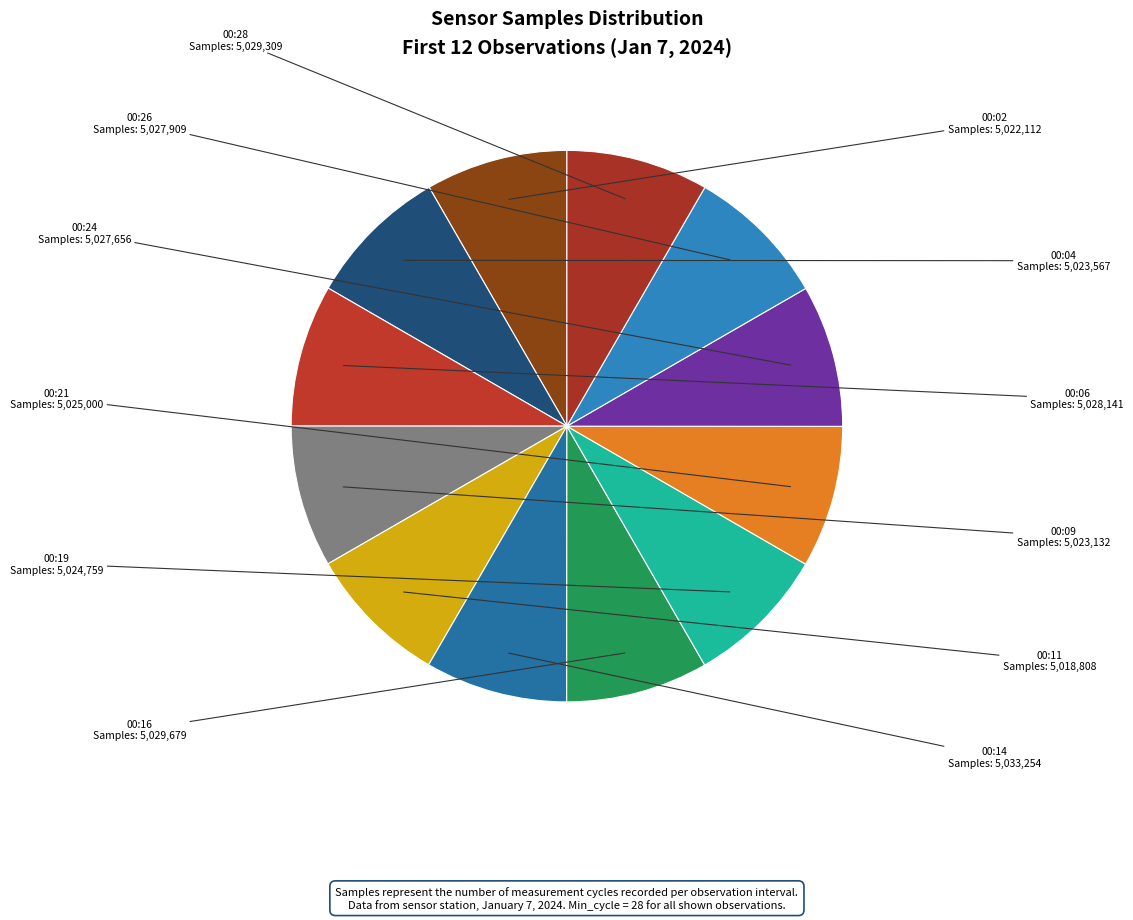

Combined, do 00:06 and 00:09 account for over 50%?

No